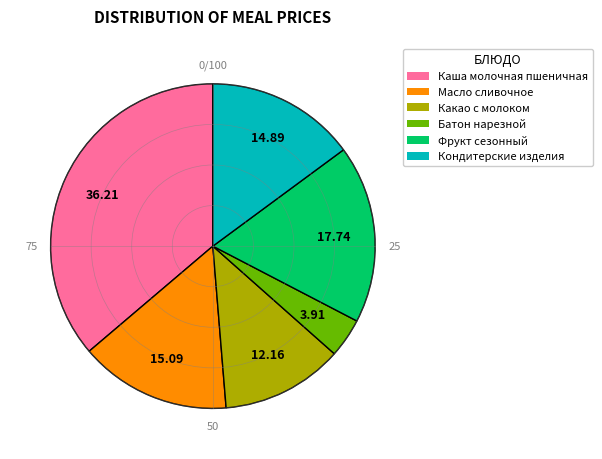

Which category has the biggest portion of the pie?

Каша молочная пшеничная